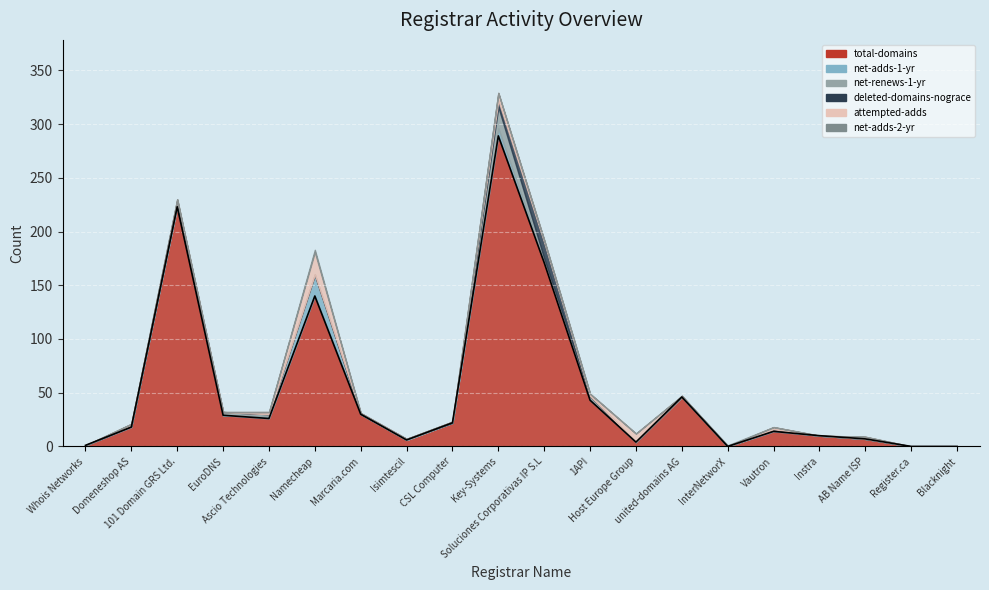

How many intersections are there between total-domains and net-adds-2-yr?

2